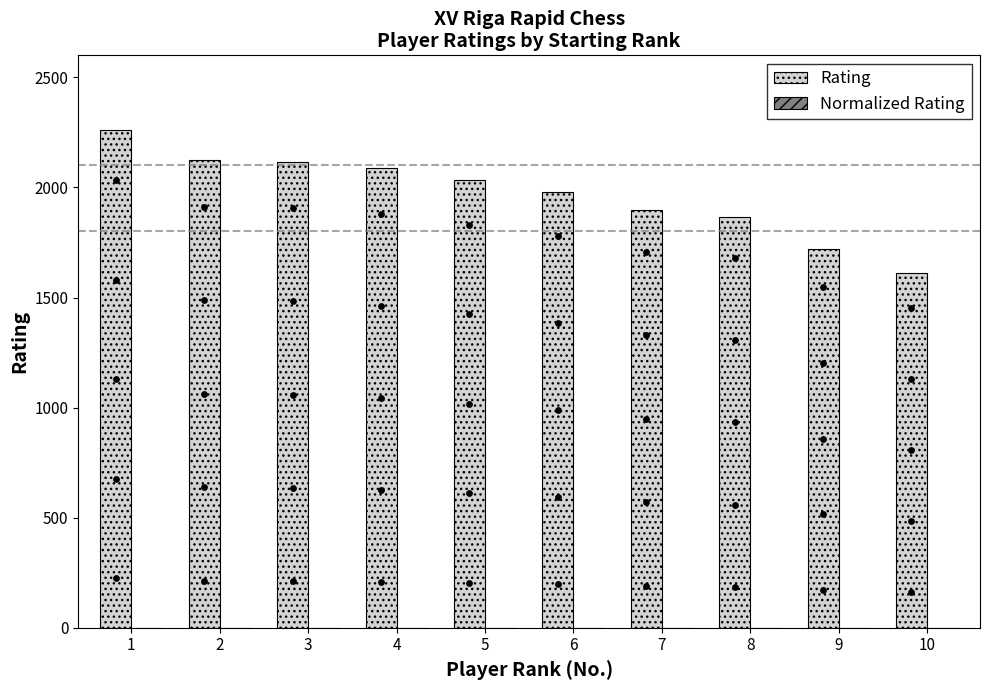

What is the total value across all series at 1?

2260.0